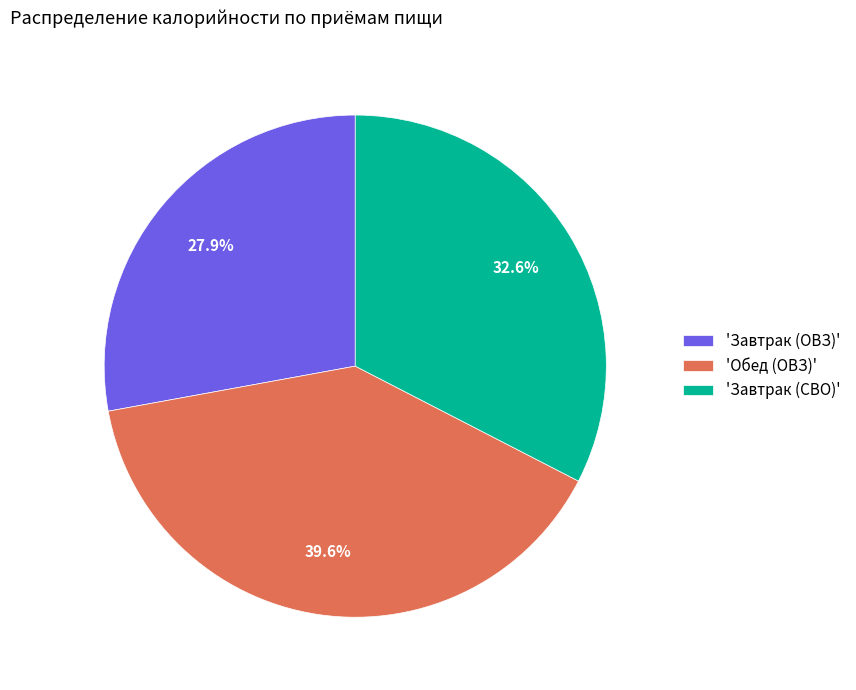

What percentage is NOT represented by 'Завтрак (СВО)'?

67.4%